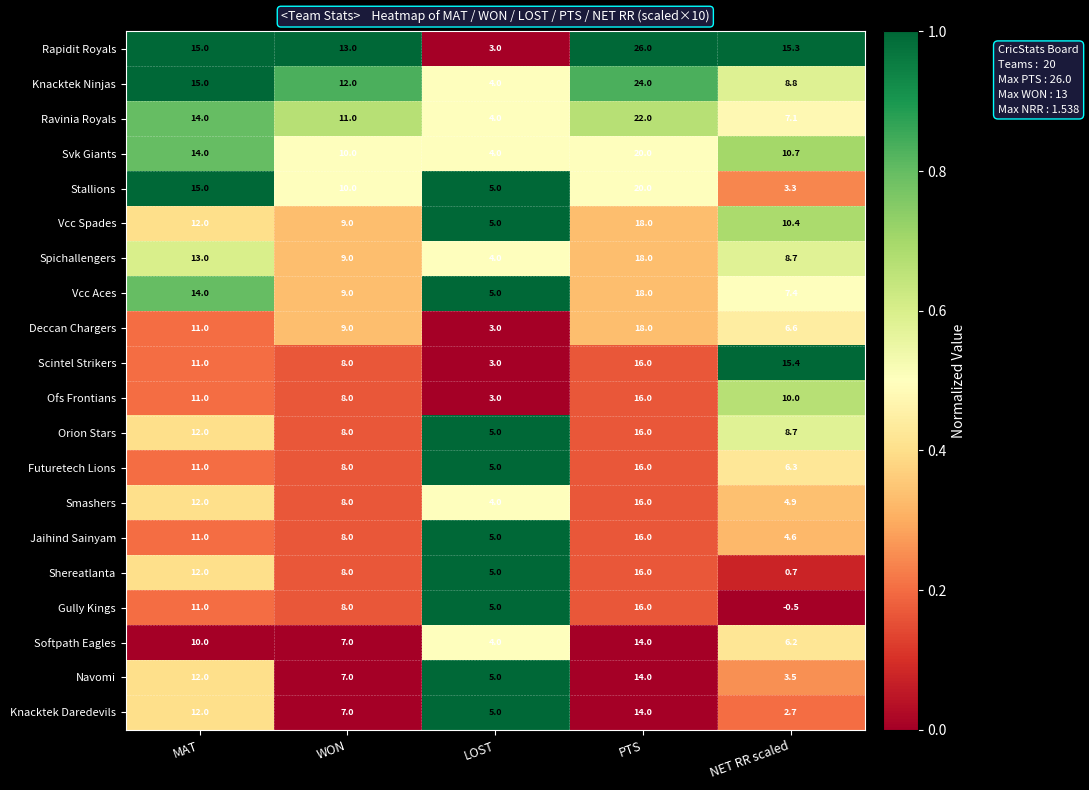

At how many categories does at least one series exceed 0?

5